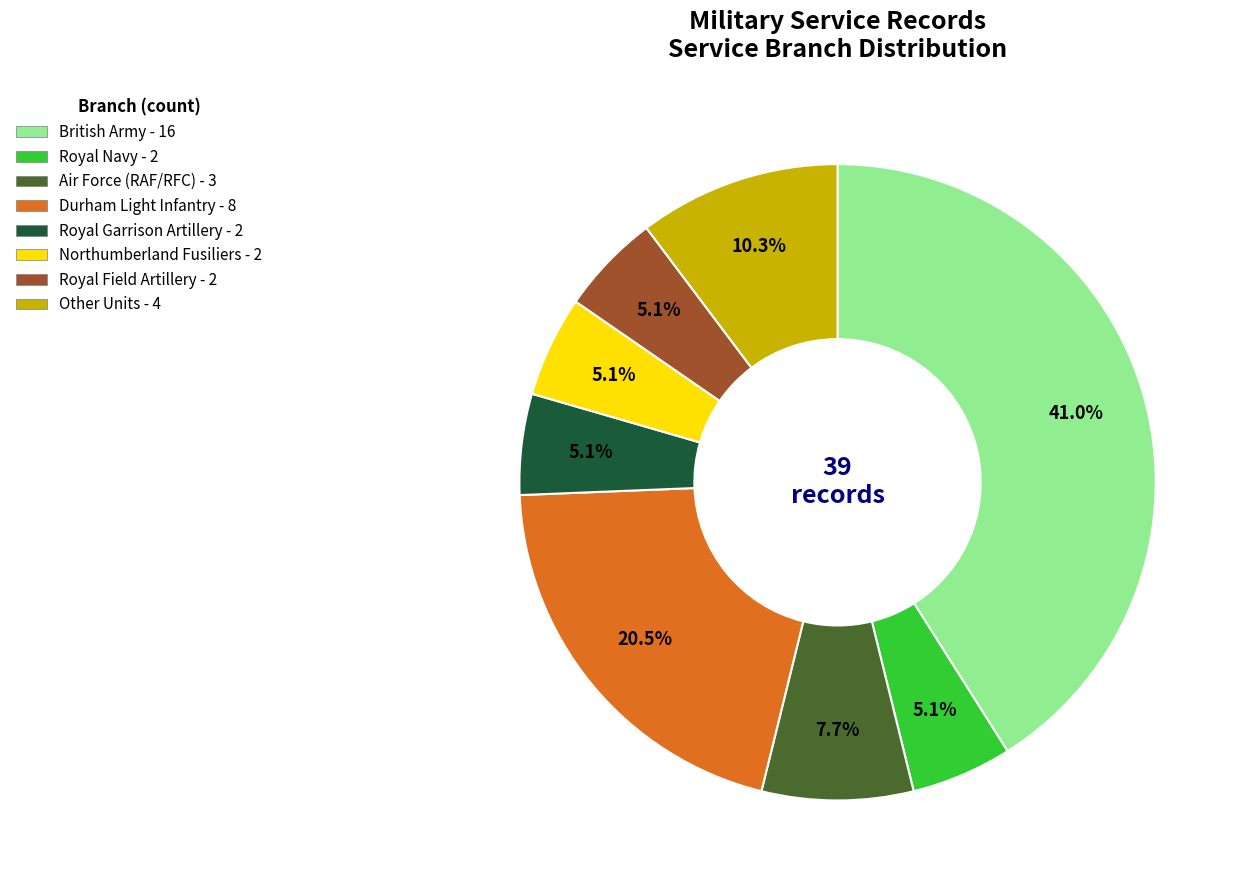

Which has a higher value, British Army - 16 or Royal Field Artillery - 2?

British Army - 16